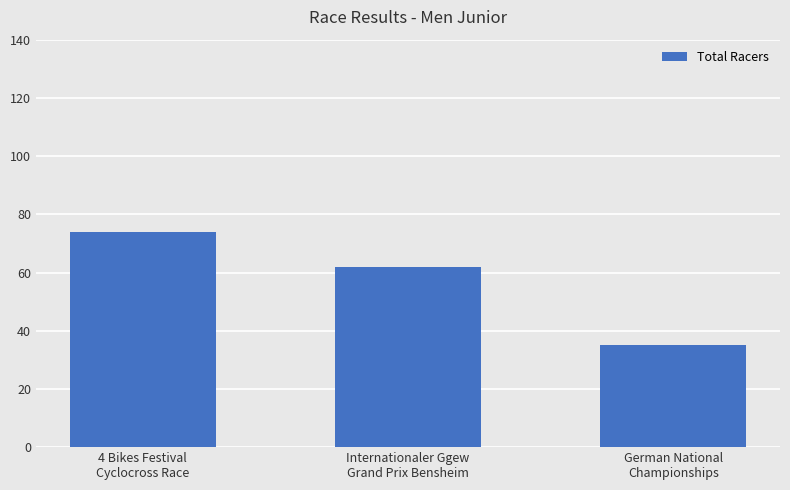

What is the greatest value displayed?

74